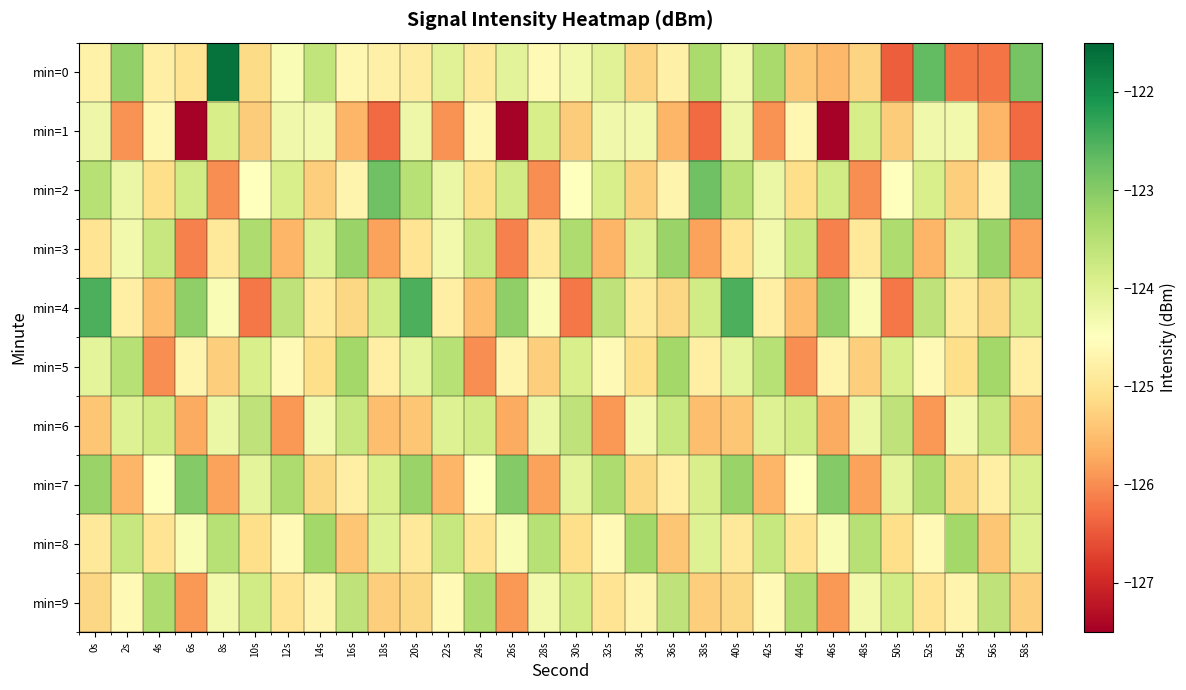

What is the spread (max minus min) of values at 14s?

2.0